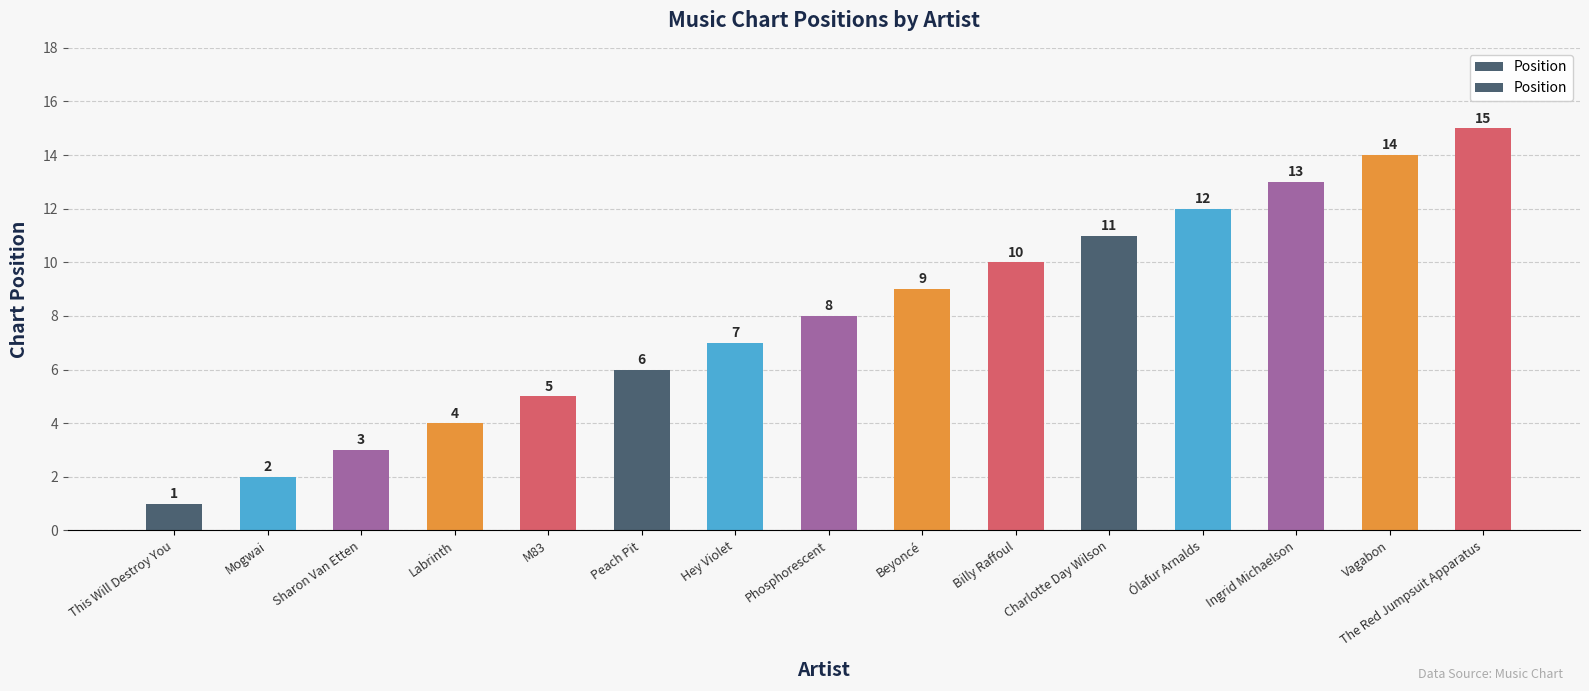

Between Billy Raffoul and Ólafur Arnalds, which is larger?

Ólafur Arnalds